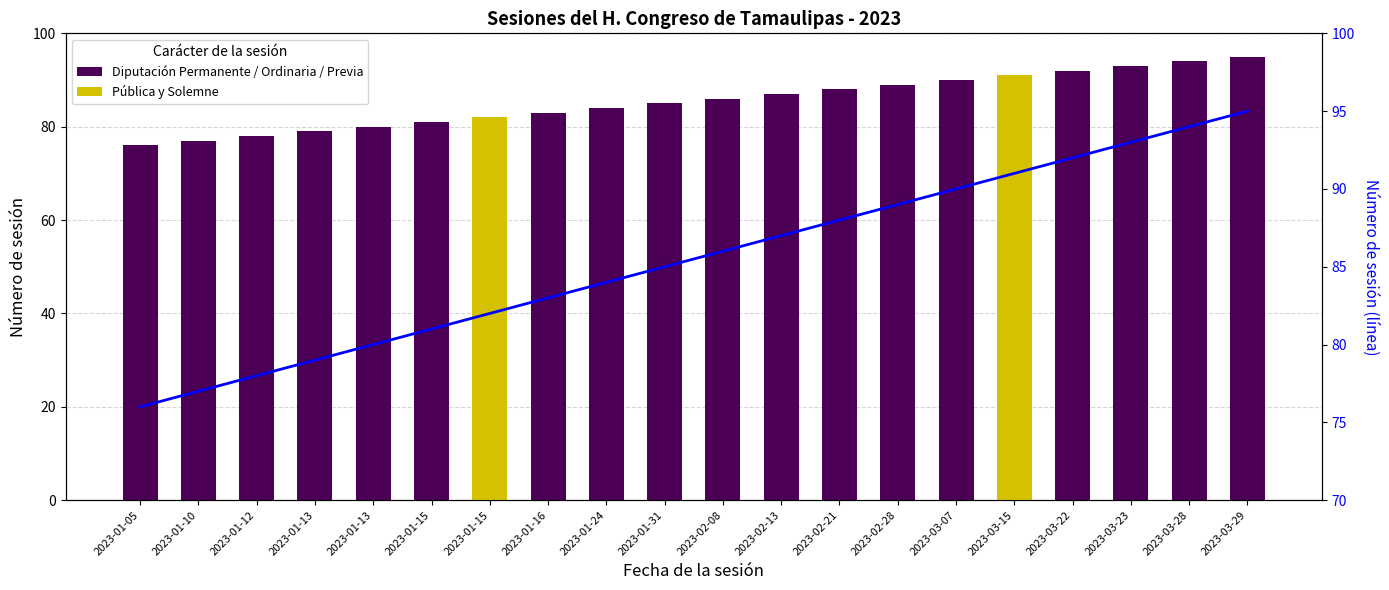

Reading right to left, transcribe all the data shown in this chart.

Diputación Permanente / Ordinaria / Previa: 95	94	93	92	0	90	89	88	87	86	85	84	83	0	81	80	79	78	77	76
Pública y Solemne: 0	0	0	0	91	0	0	0	0	0	0	0	0	82	0	0	0	0	0	0
Número de sesión (línea): 95	94	93	92	91	90	89	88	87	86	85	84	83	82	81	80	79	78	77	76